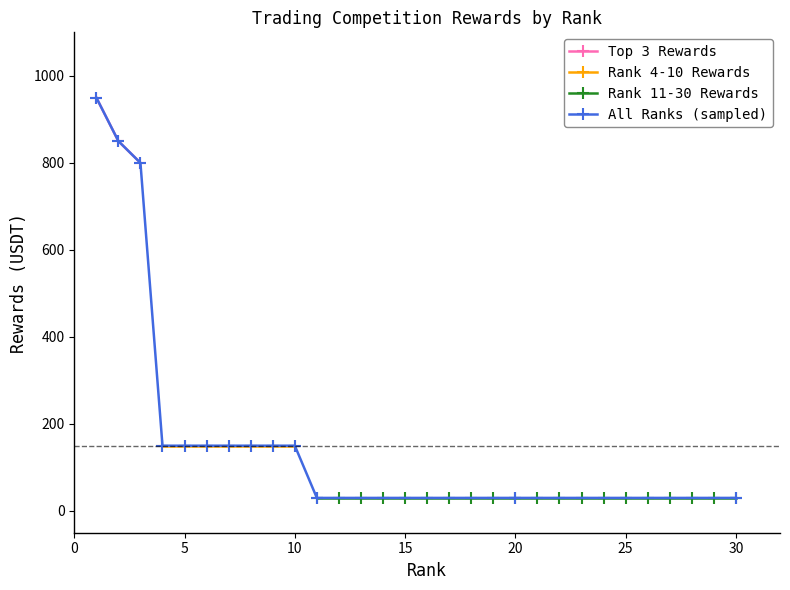

What is the sum of all Rank 1-3 (Top) values?

2600